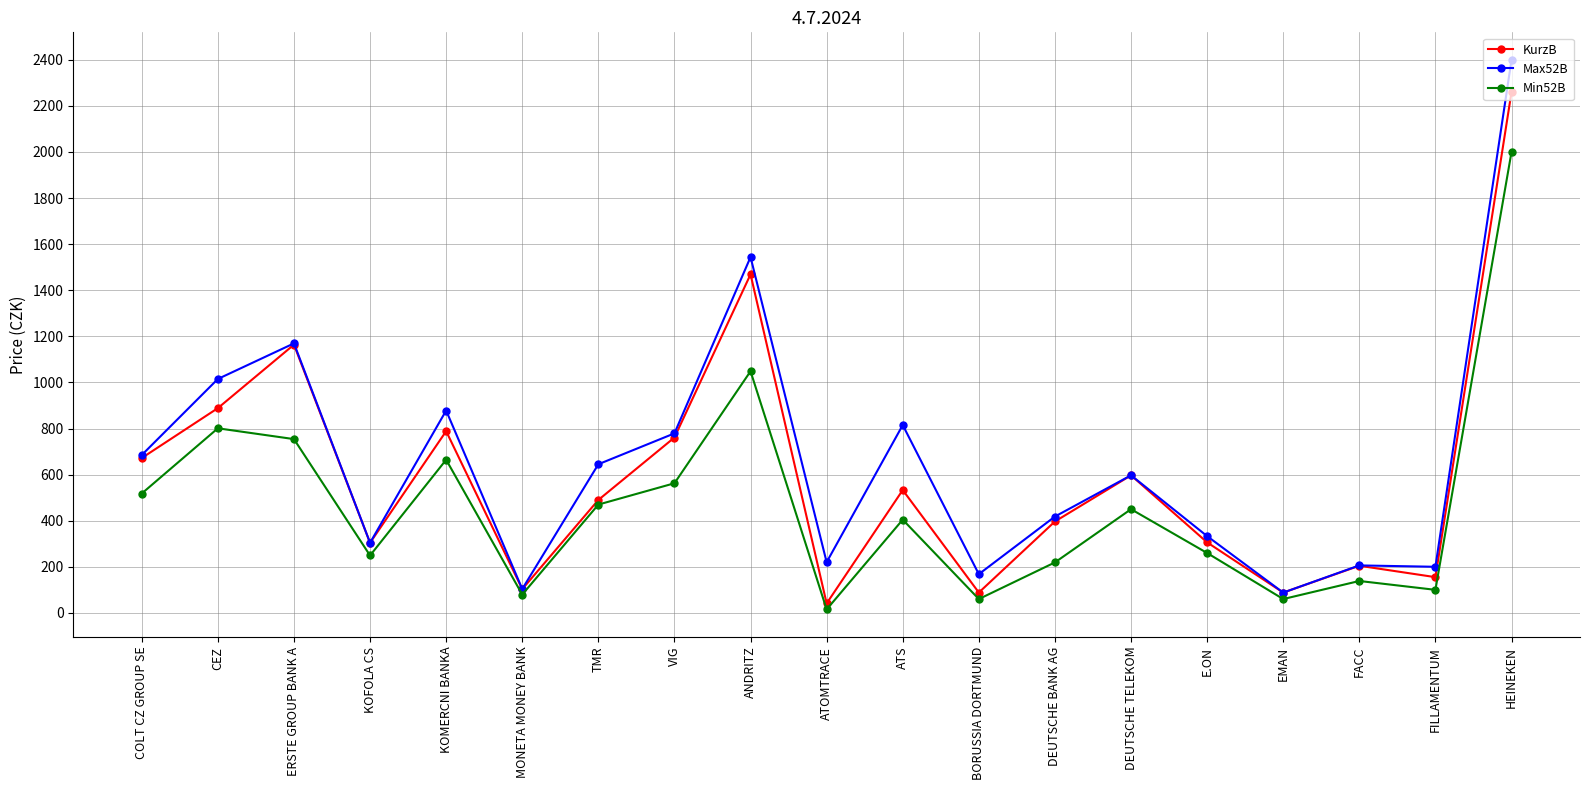

What is the value of the Min52B point at the 10th from the left?

15.0